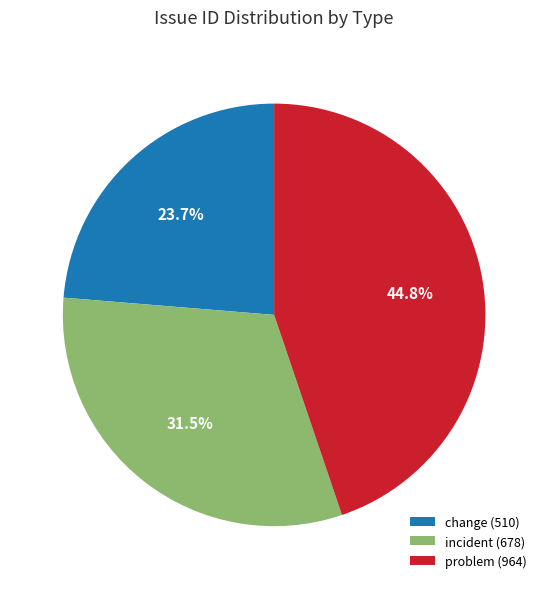

Rank the categories by value from highest to lowest.

problem (964), incident (678), change (510)